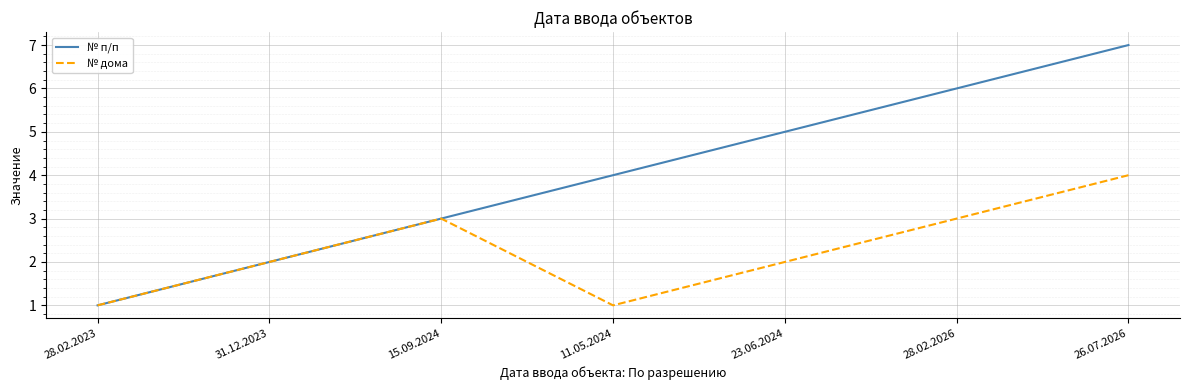

What is the difference between the second highest and minimum values in the № дома series?

2